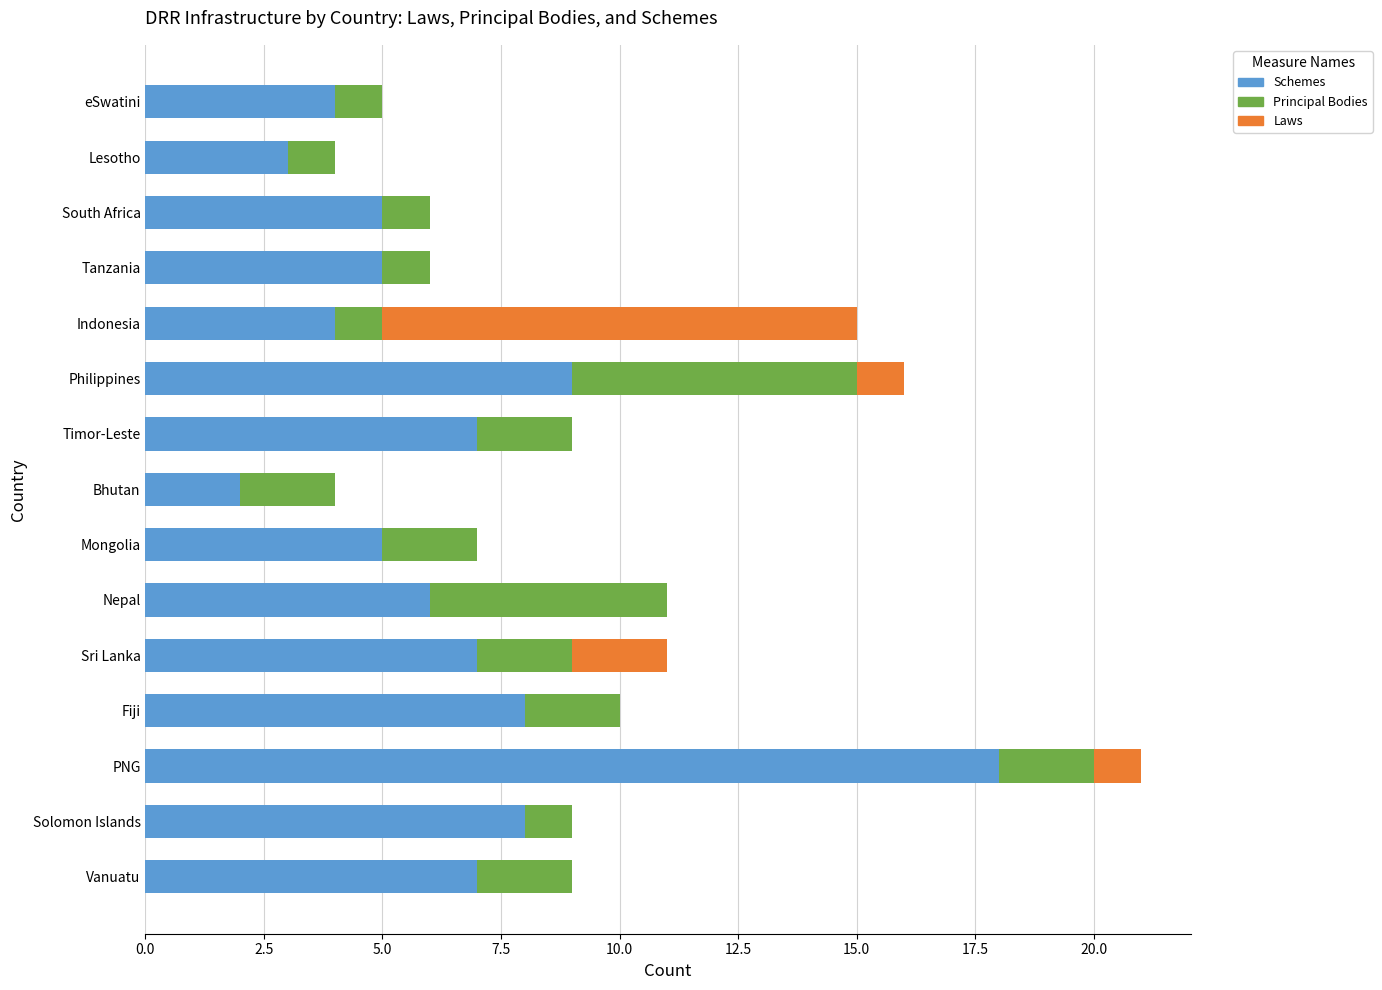

The Schemes series shows 5 at South Africa. True or false?

True